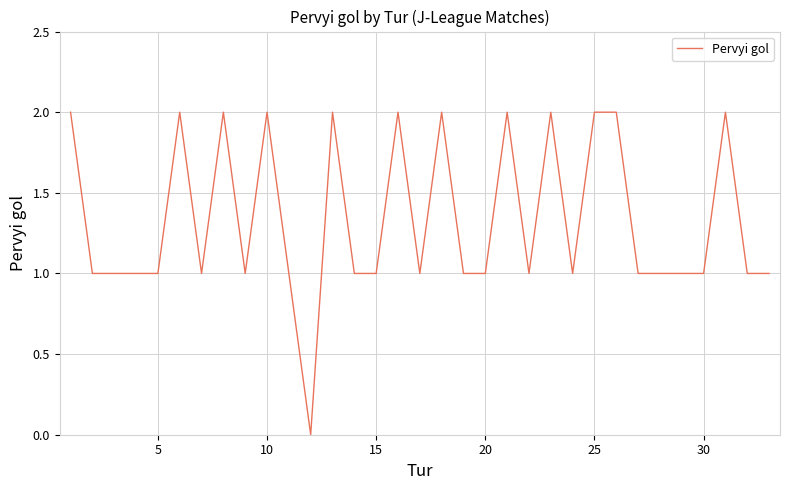

Does the chart have visible grid lines?

Yes